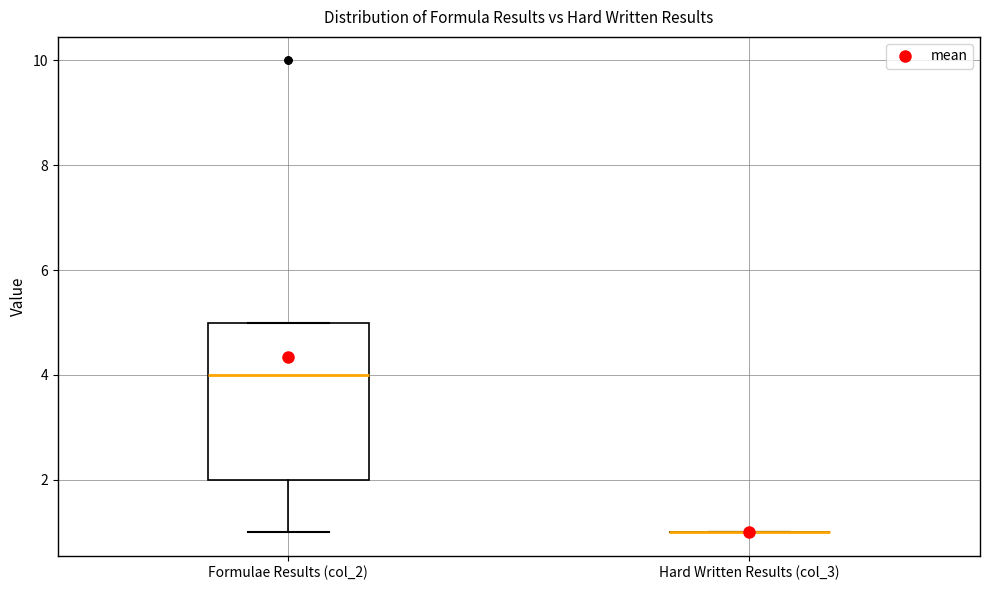

Reading left to right, transcribe this box plot: for each box, give where its median line is, the range the box spans, and where its two whiskers end, as read against the y-axis. The values are not printed on the chart, so give them approximately, as read against the axis.

Formulae Results (col_2): median 4, box 2 to 5, whiskers 1 to 5
Hard Written Results (col_3): box collapsed to a line at 1, whiskers 1 to 1